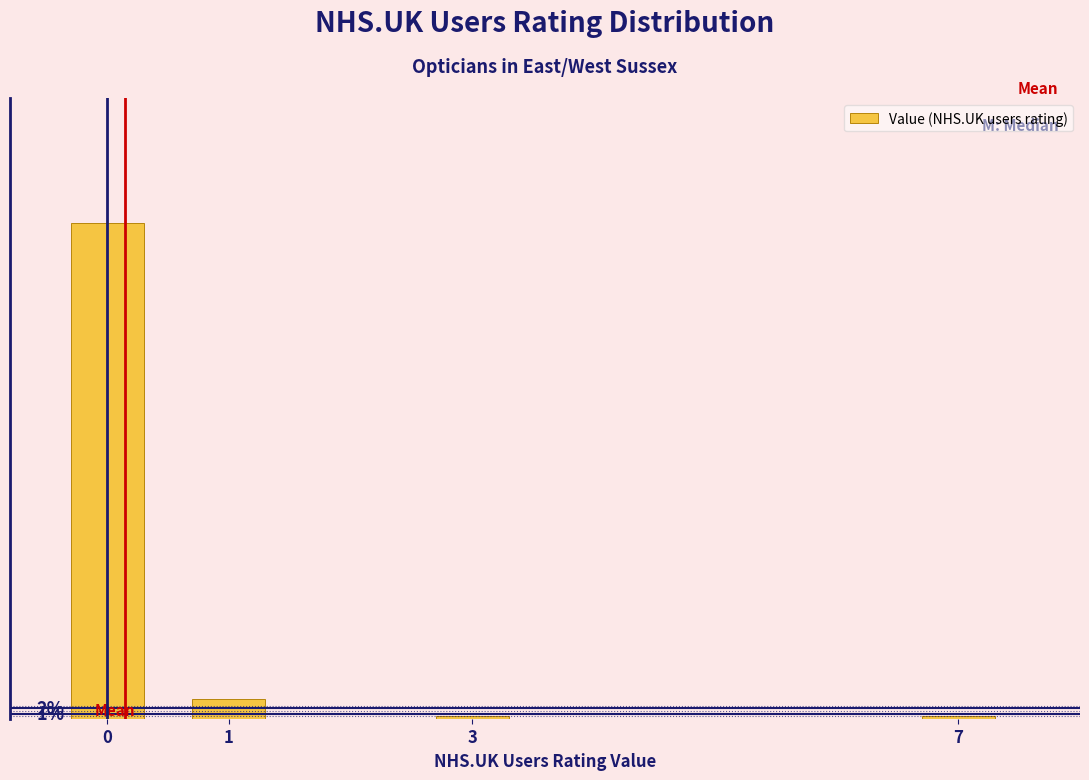

Are the bars horizontal?

No